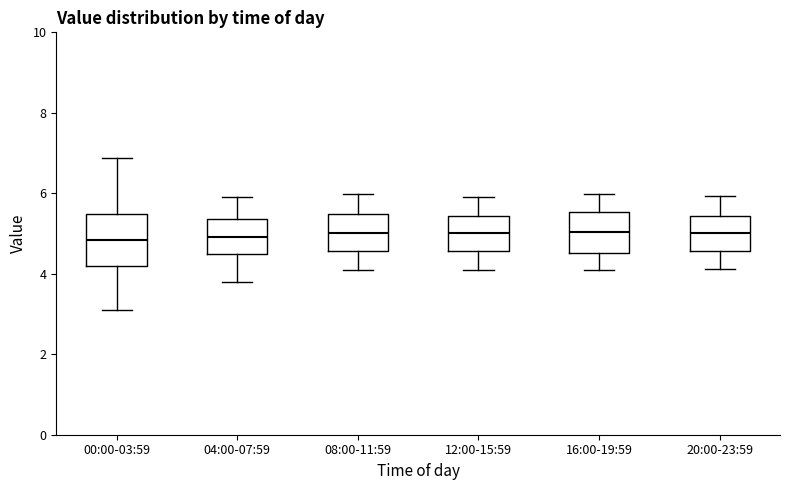

Which box is the tallest, from its lower edge to its upper edge?

00:00-03:59